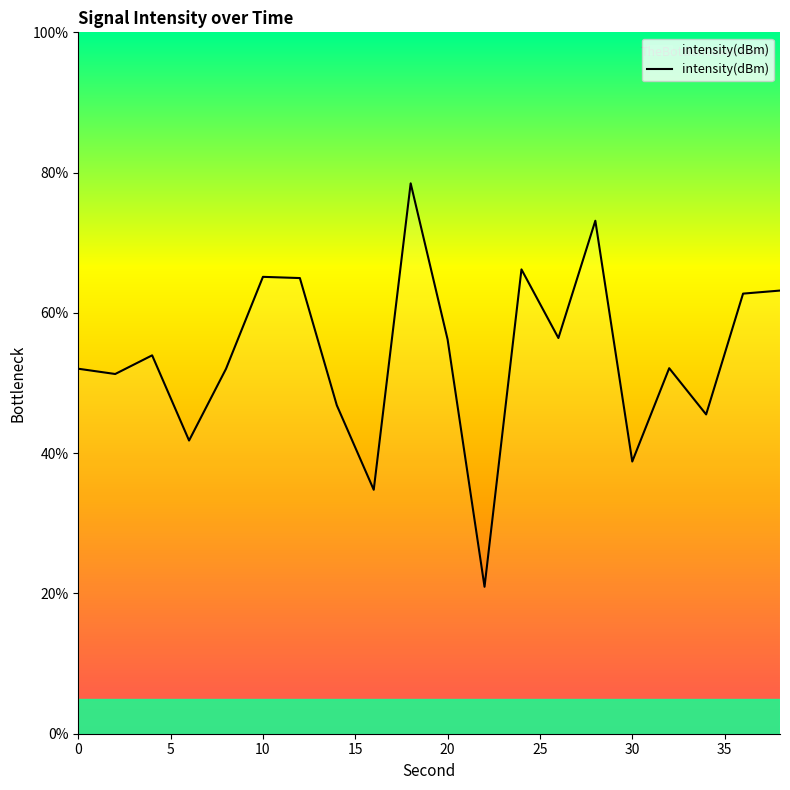

How many lines are shown in the chart?

1